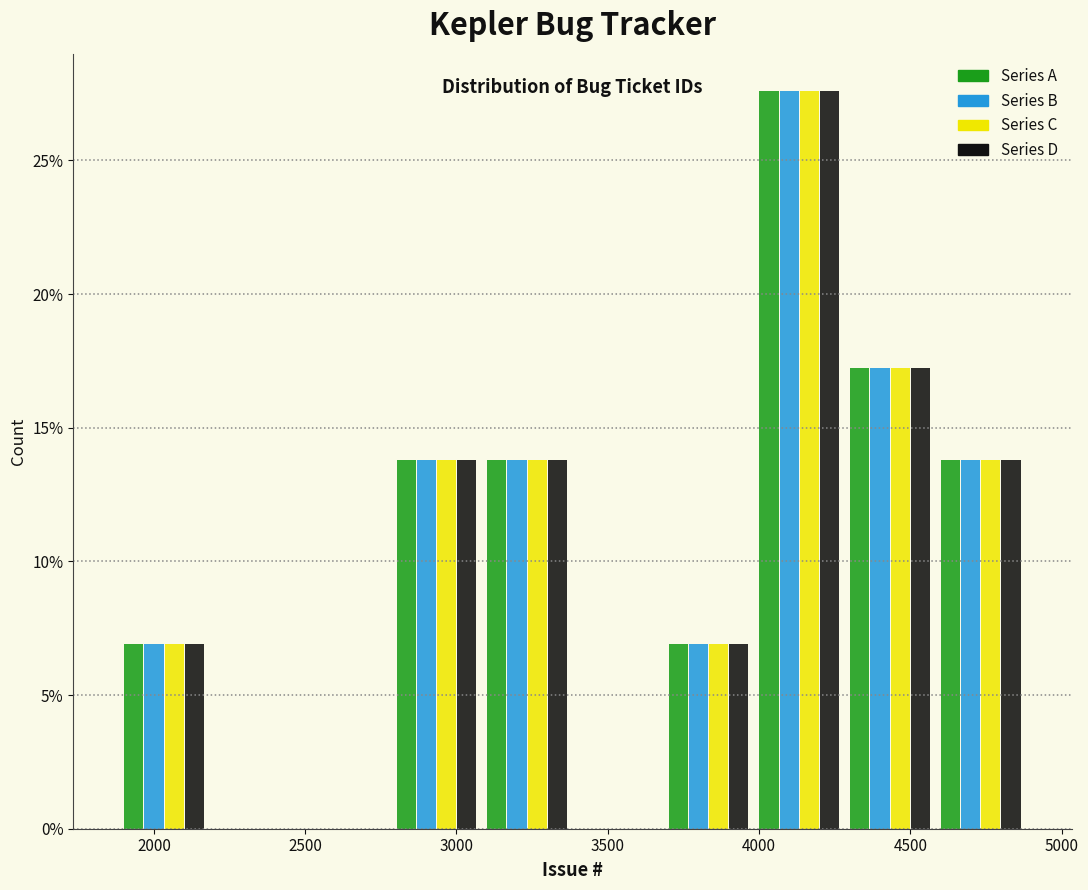

In the Series C series, which range on the x-axis has the tallest bar?

4000 to 4300